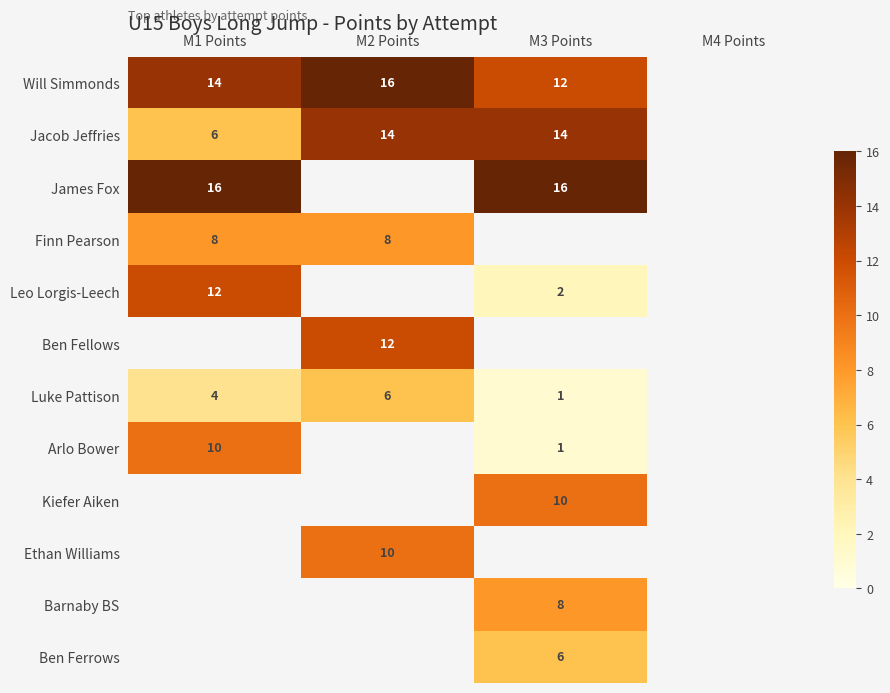

Is it true that Will Simmonds equals 20 at M1 Points?

False